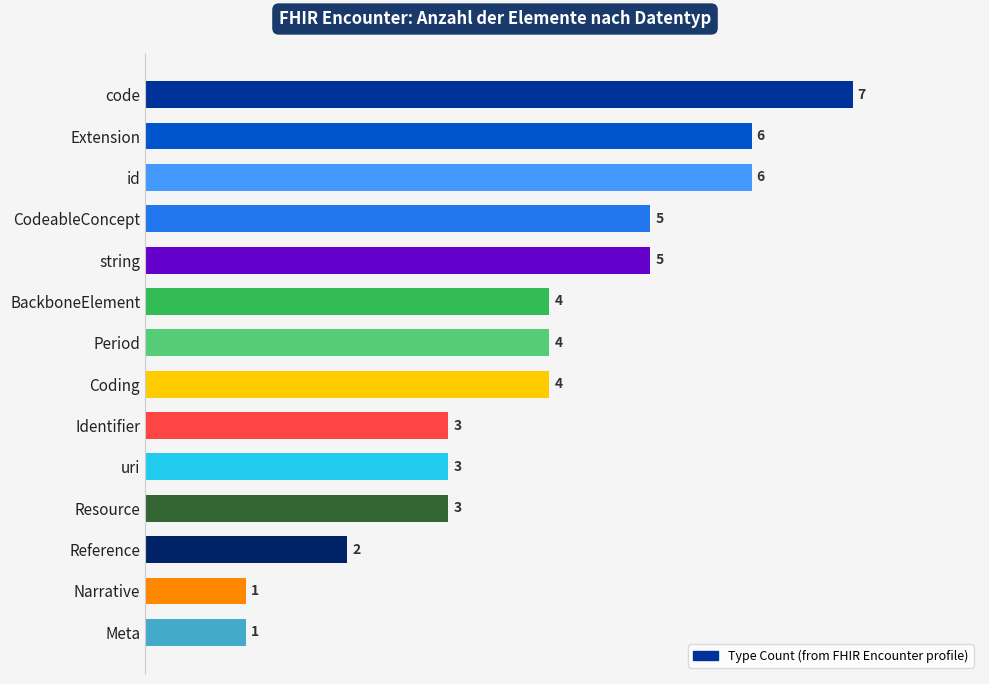

The chart shows a value of 6 at Extension. True or false?

True